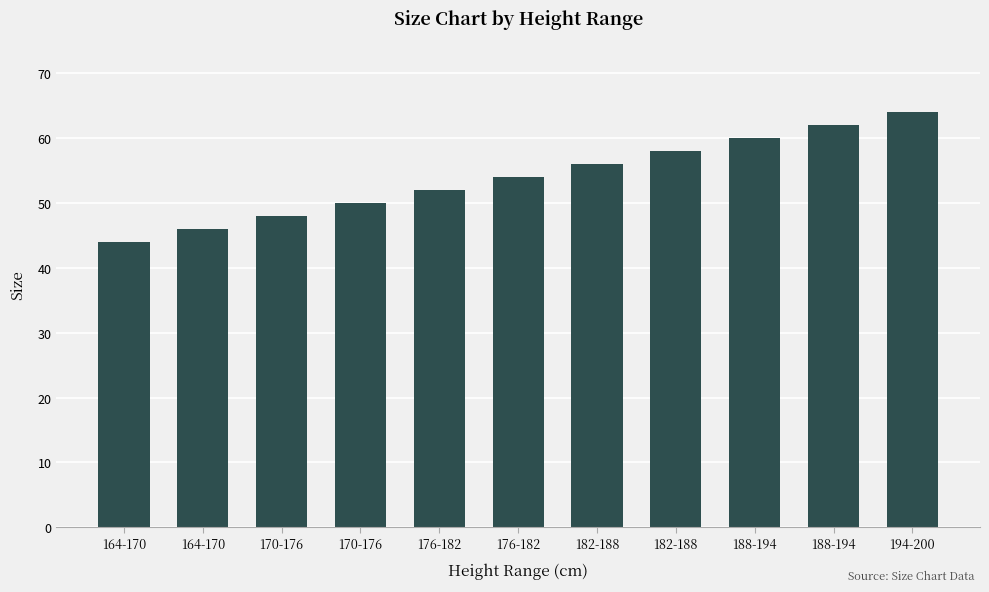

Count the number of data series in this chart.

1